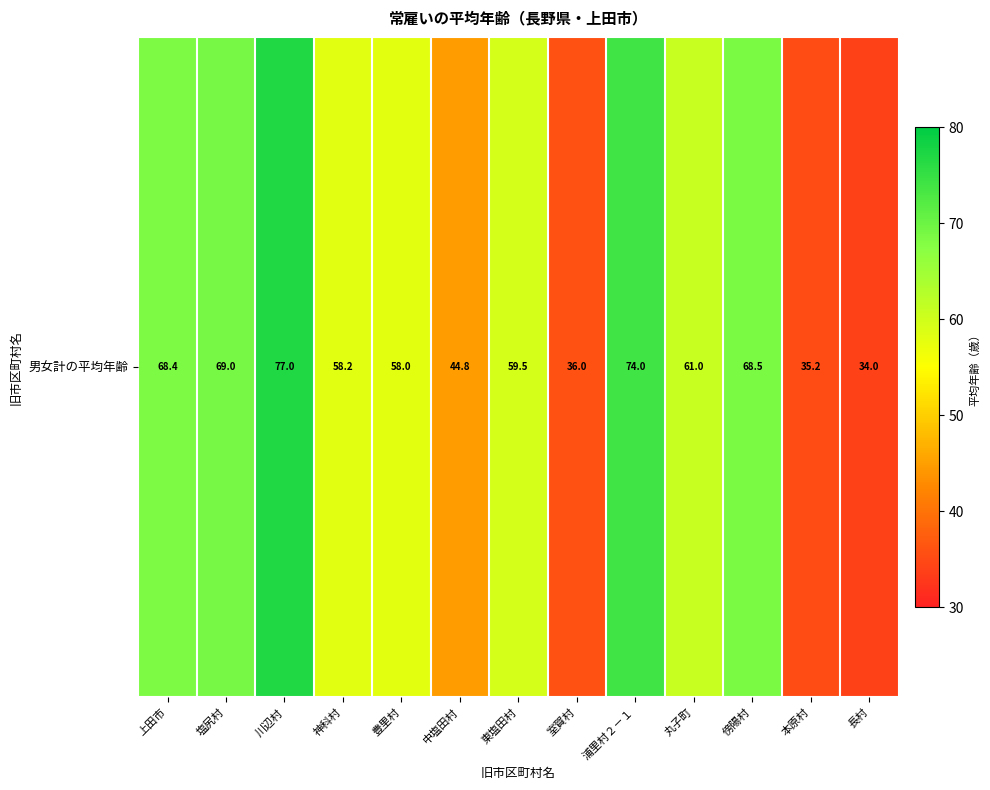

What is the difference between the maximum and second lowest values?

41.8